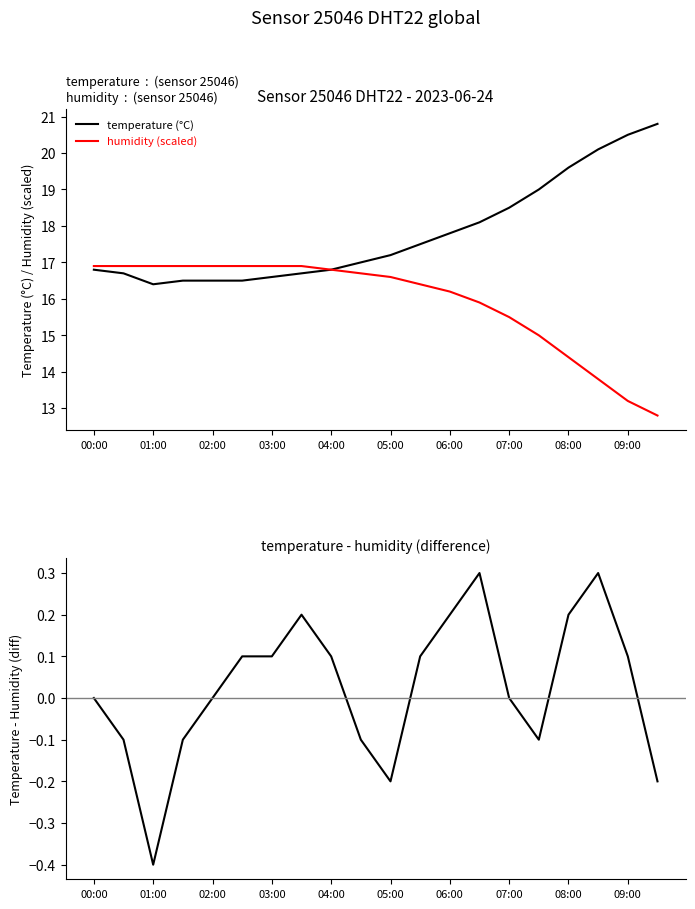

At how many categories does at least one series exceed 6?

20